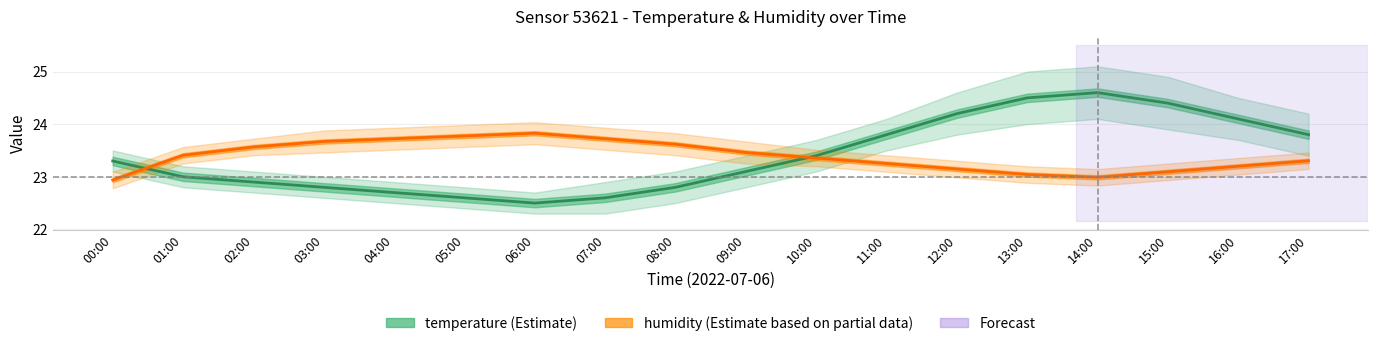

Reading left to right, what are all the values shown in this chart?

temperature: 23.3	23.0	22.9	22.8	22.7	22.6	22.5	22.6	22.8	23.1	23.4	23.8	24.2	24.5	24.6	24.4	24.1	23.8
humidity: 22.9	23.4	23.6	23.7	23.7	23.8	23.8	23.7	23.6	23.5	23.4	23.3	23.1	23.0	23.0	23.1	23.2	23.3